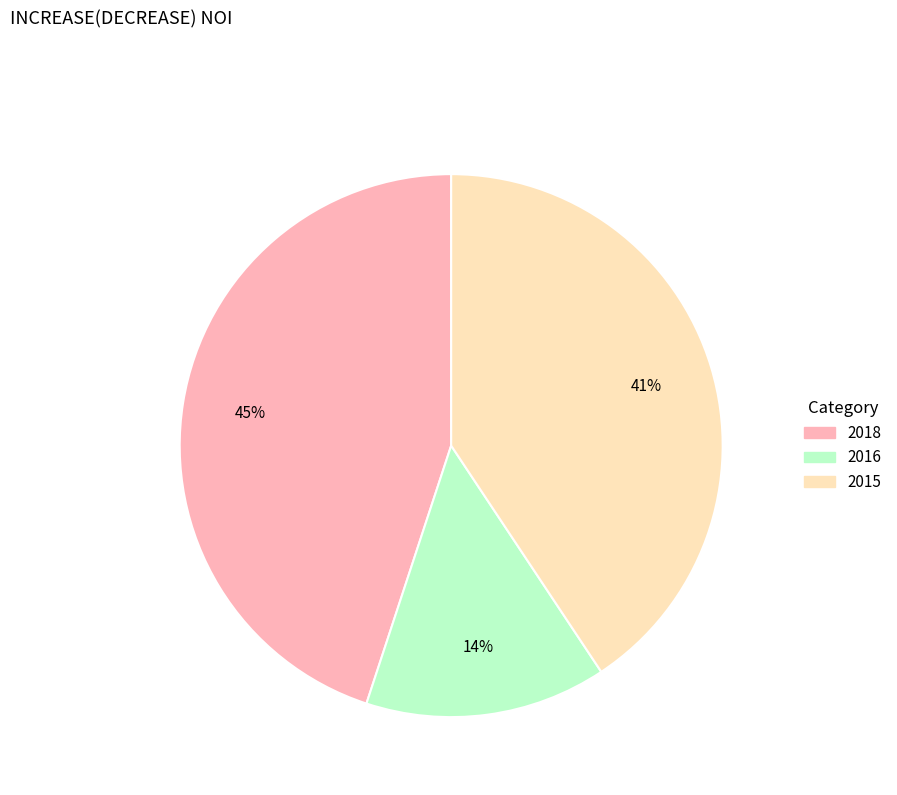

To the nearest percent, what percentage of the pie is 2016?

14%